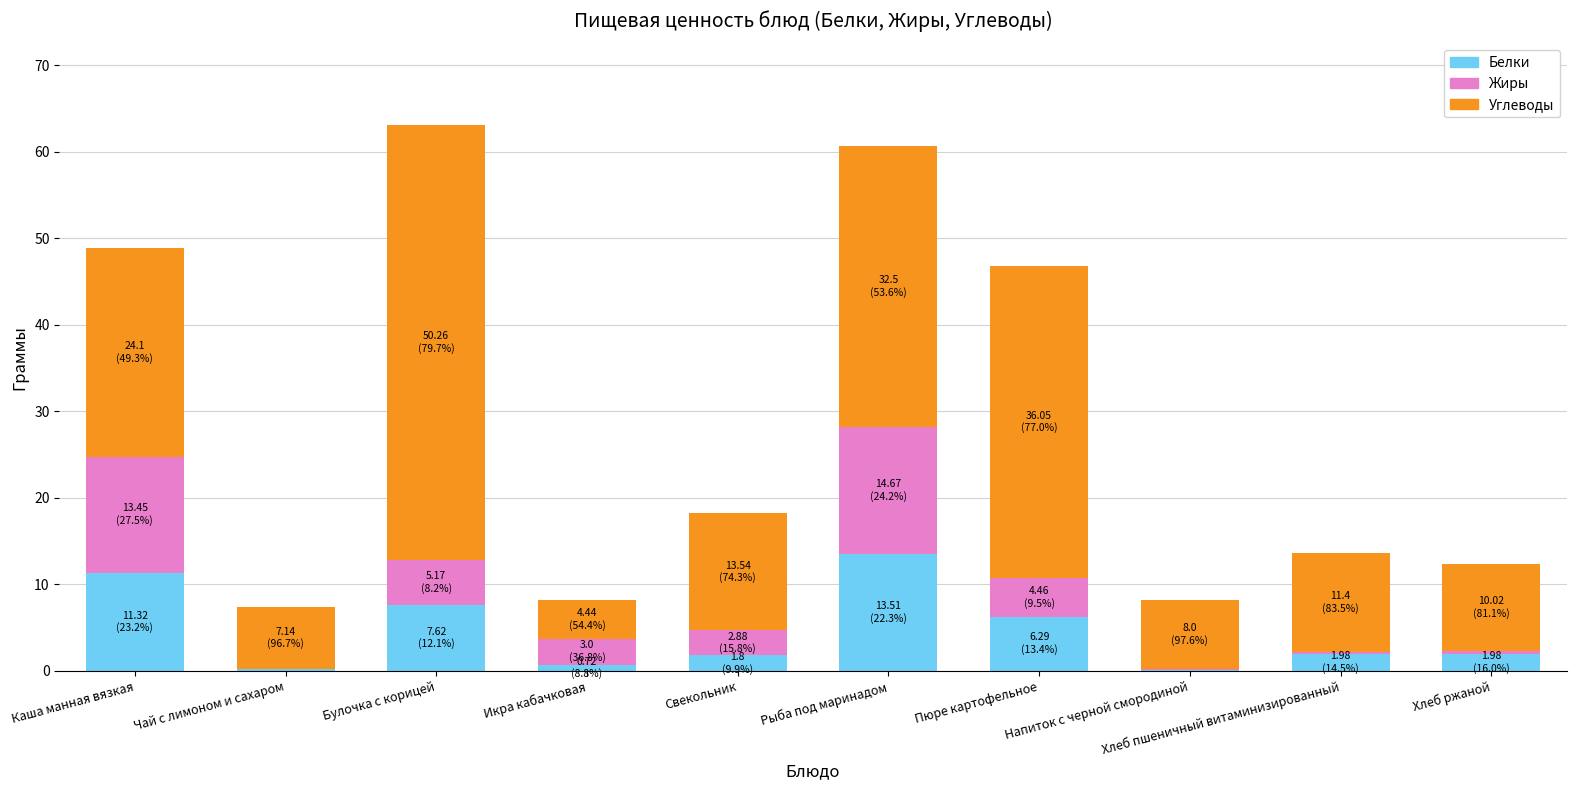

What is the highest value of the Белки series?

13.5